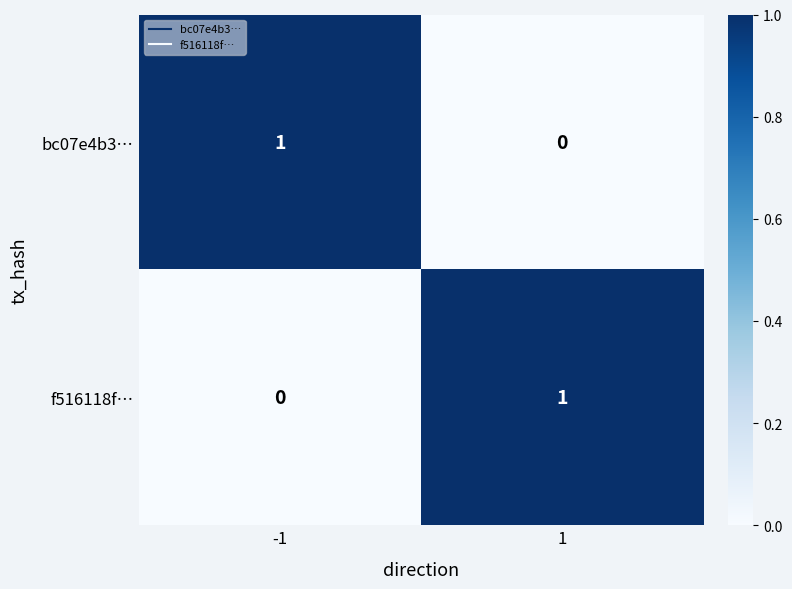

The f516118f… series shows 0 at 1. True or false?

False